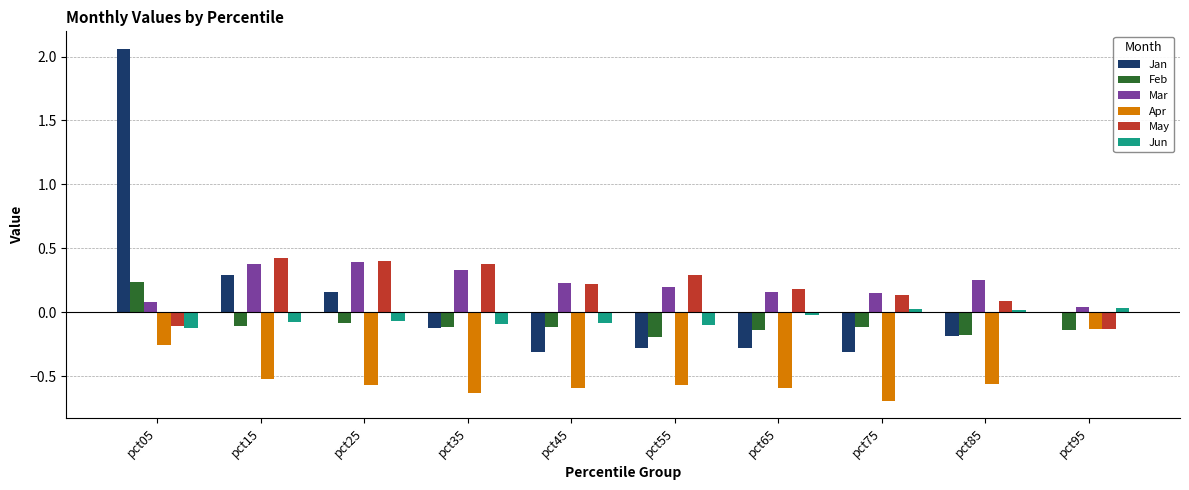

Which label corresponds to the largest value in the chart?

pct05